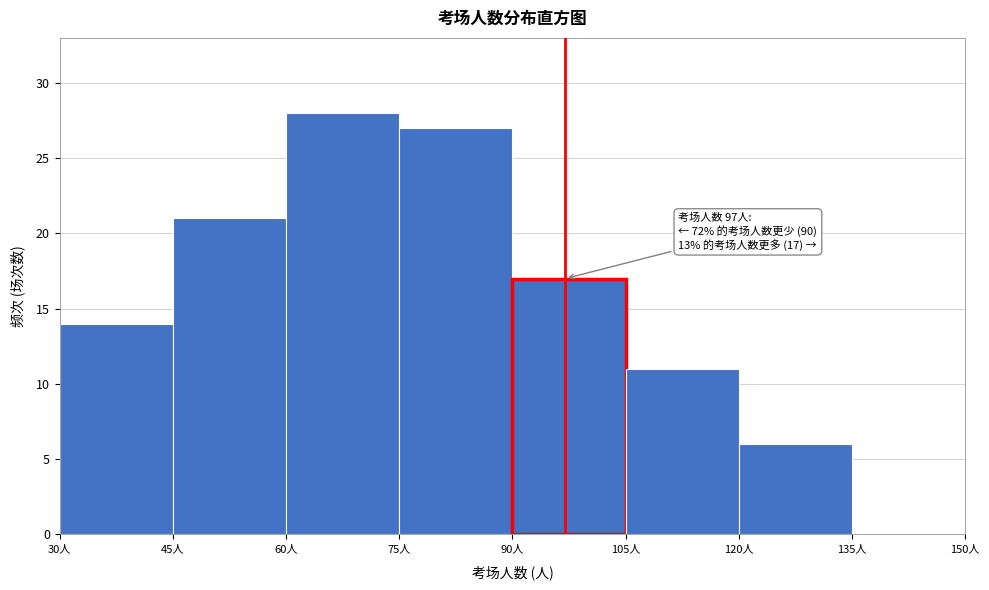

Which range on the x-axis has the tallest bar?

60 to 75